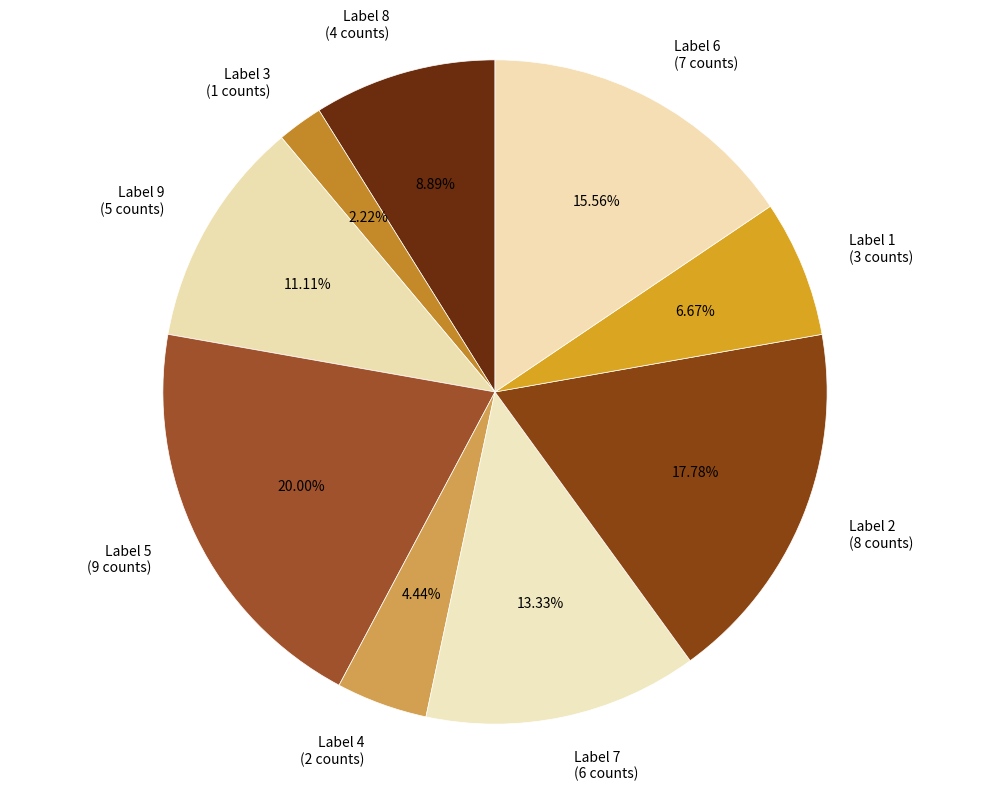

To the nearest percent, what is the difference between the largest and smallest slice percentages?

18%